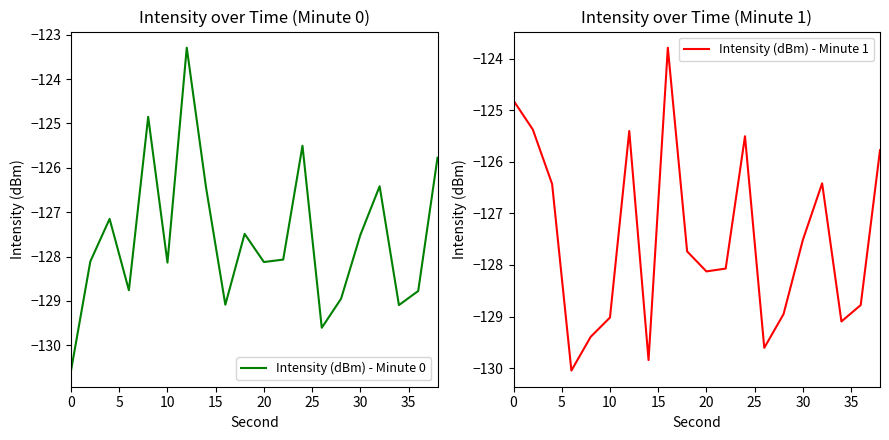

Is it true that Intensity (dBm) - Minute 0 equals -128.1 at 10?

True